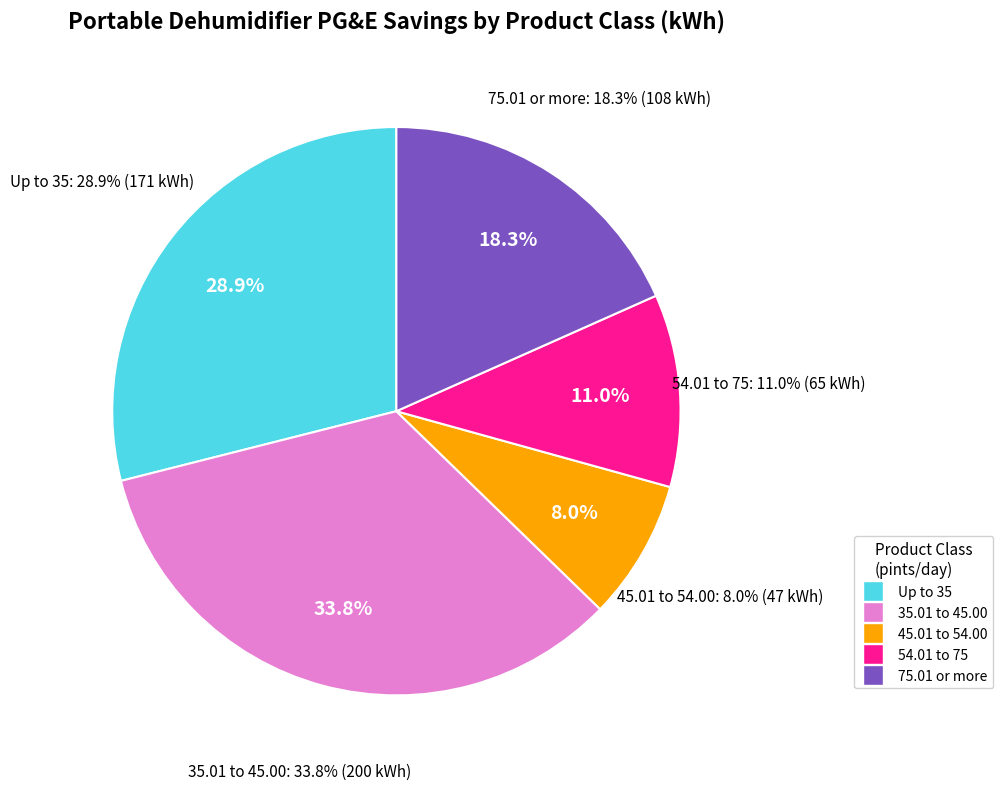

Does Up to 35 represent more than half of the total?

No